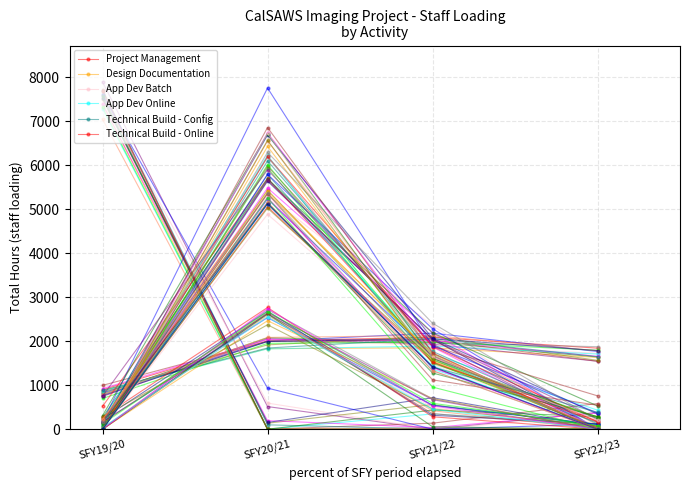

Where do Technical Build - Config and Project Management first cross each other?

SFY19/20 and SFY20/21